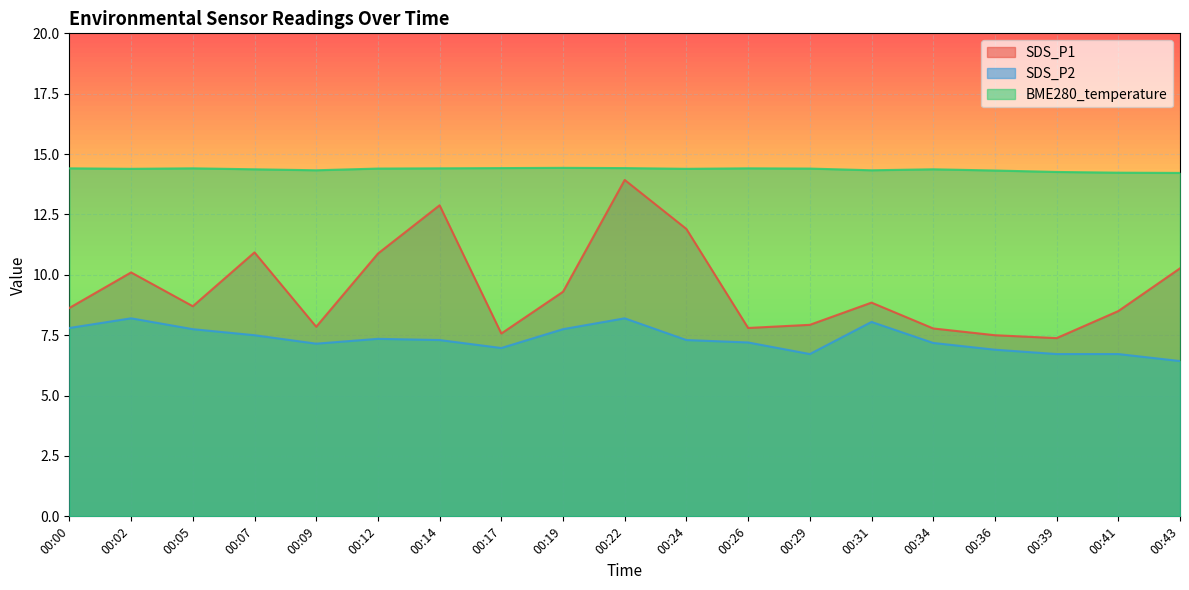

Read the BME280_temperature value at 00:34.

14.4